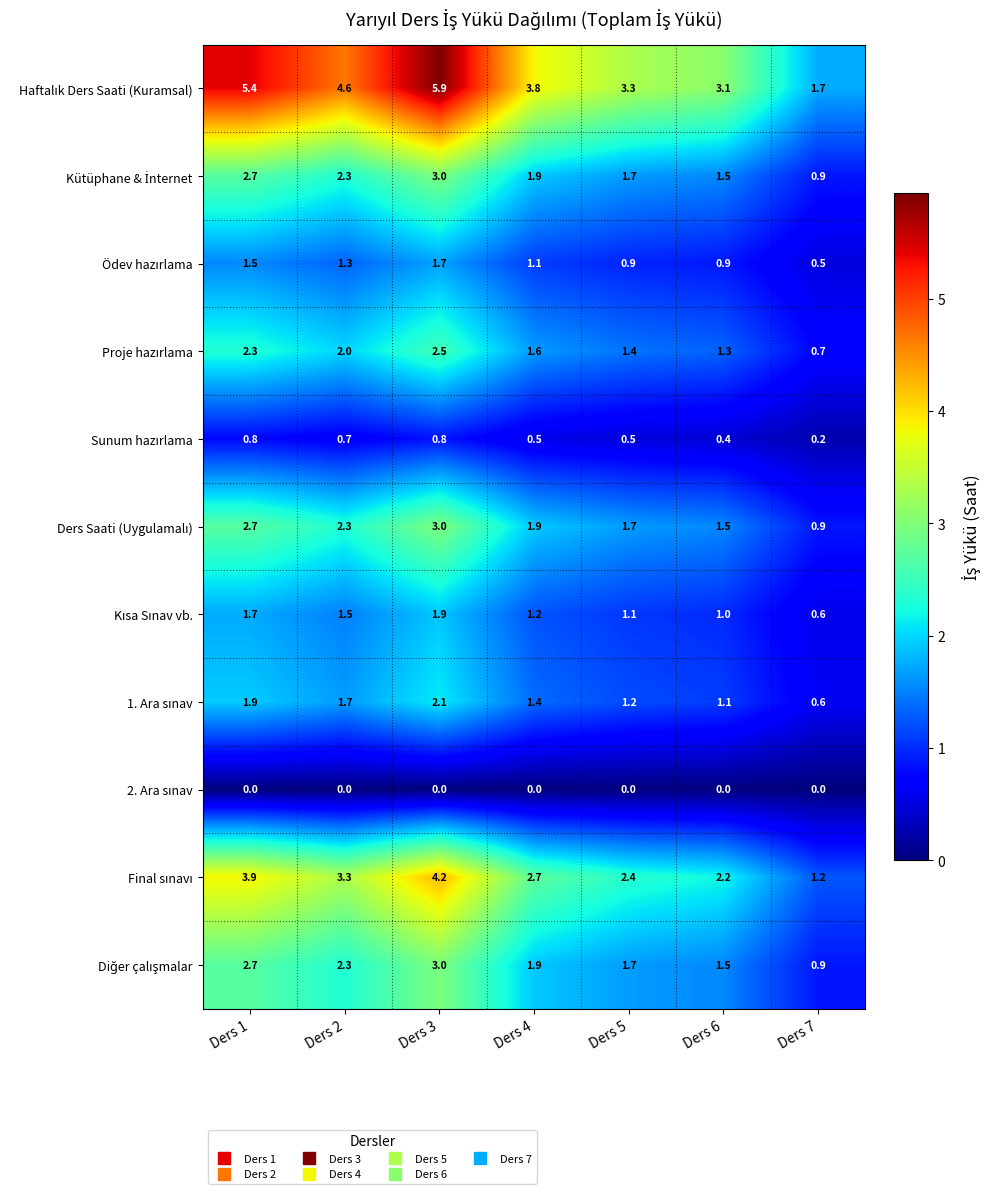

What is the spread (max minus min) of values at Ders 6?

3.1